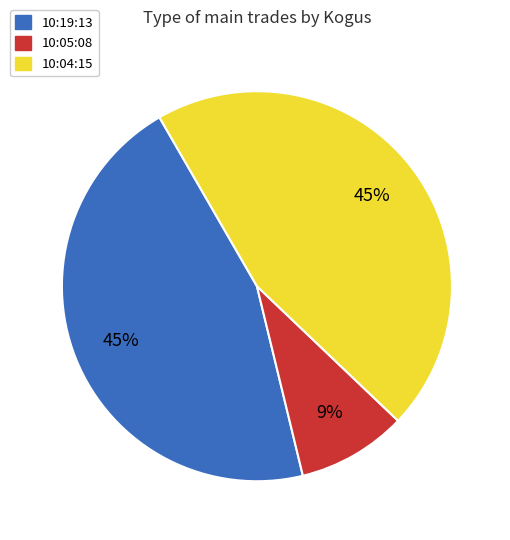

True or false: 10:04:15 accounts for 33% of the total.

False